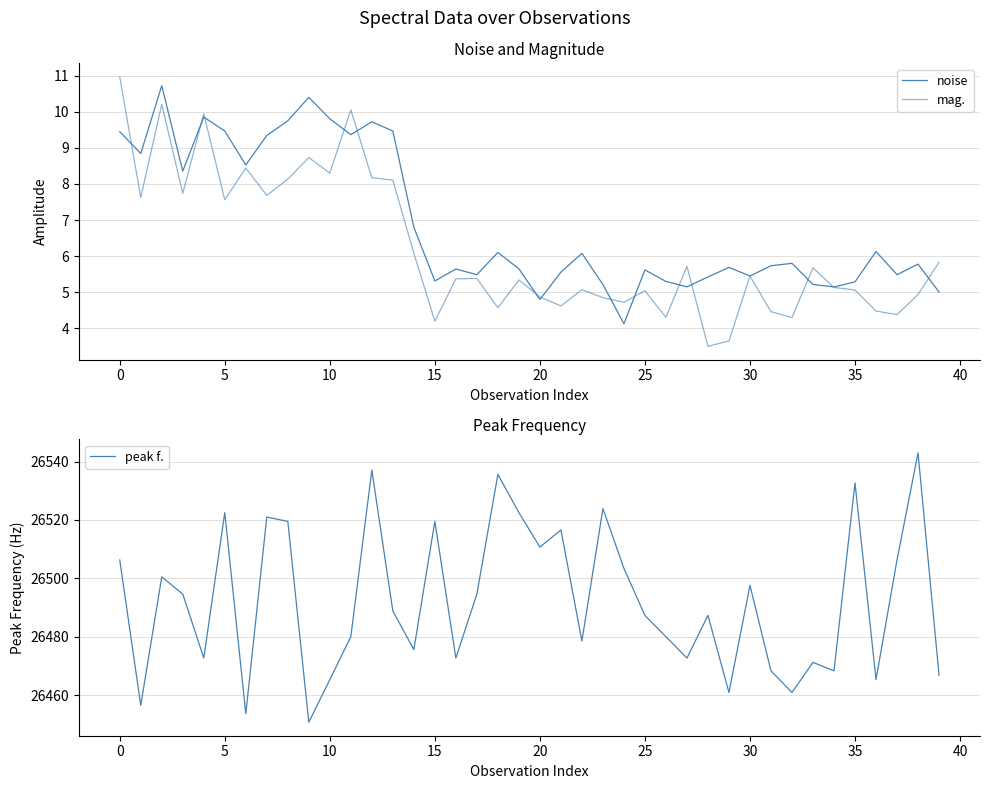

Which category has the lowest value in the mag. series?

28